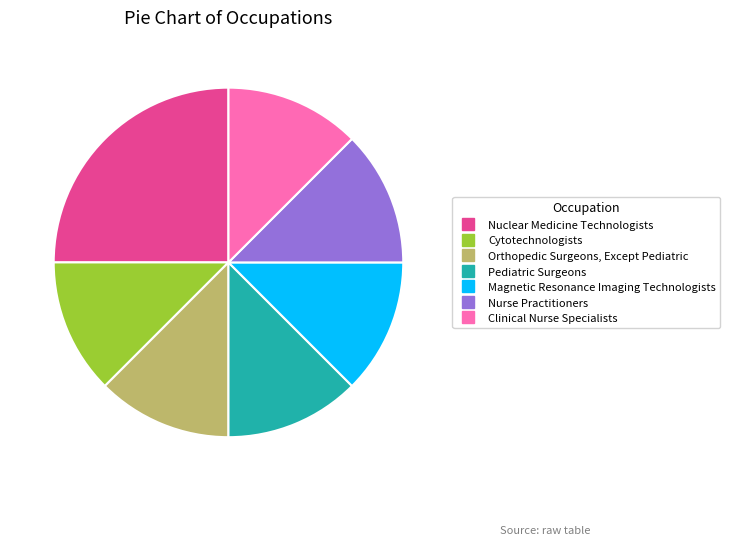

Is it true that Clinical Nurse Specialists is 20% of the pie?

False